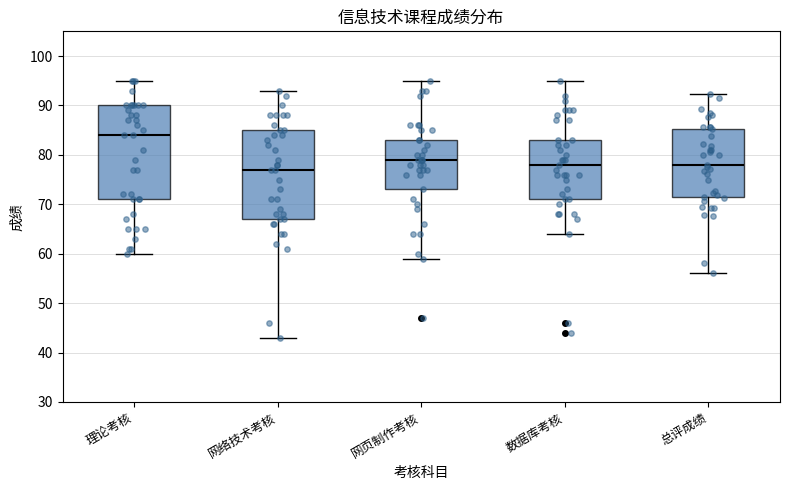

Which box is the tallest, from its lower edge to its upper edge?

理论考核